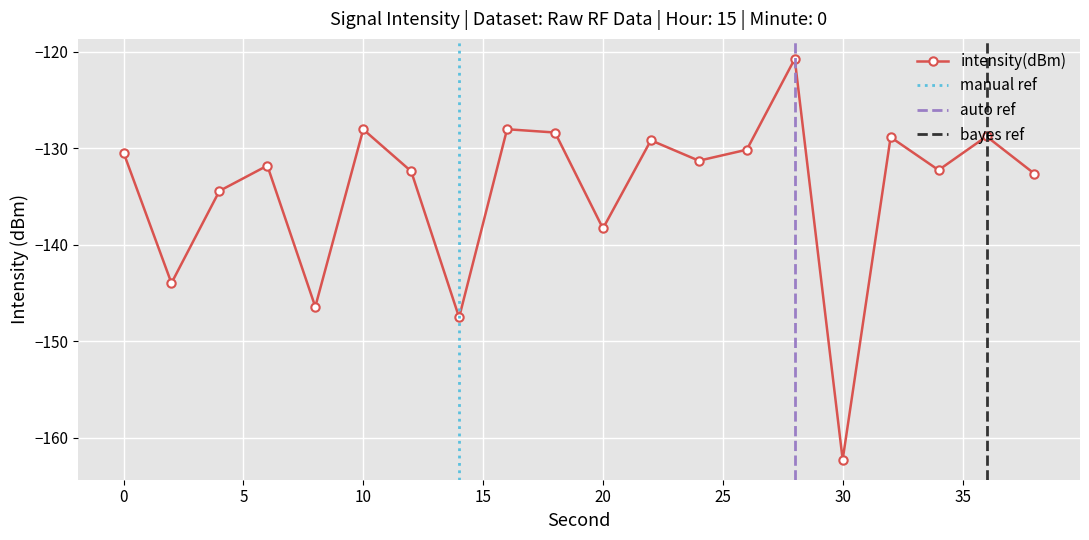

Is it true that the value at 2 is -99.0?

False